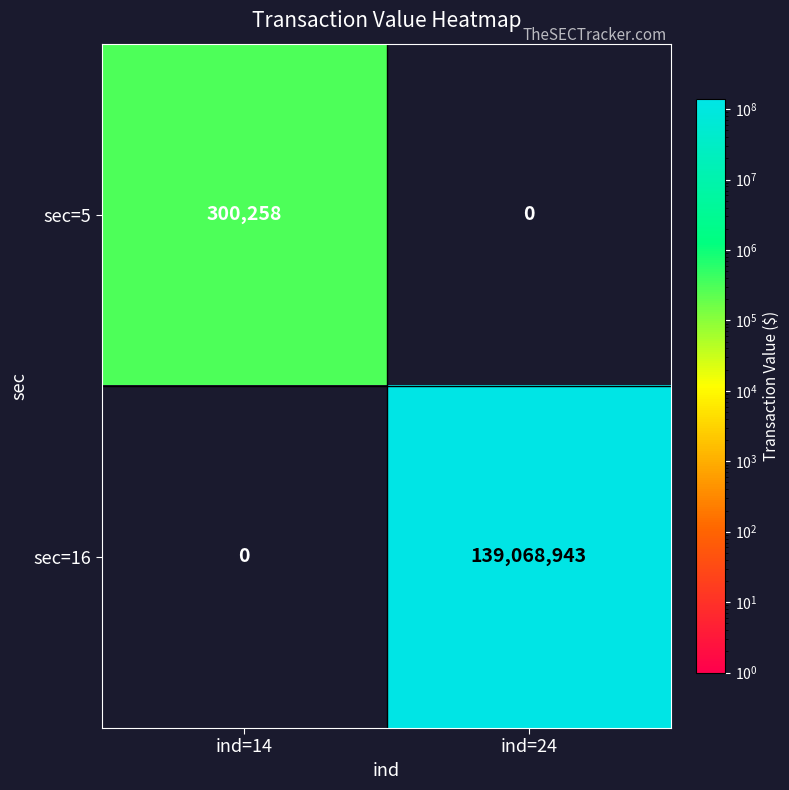

Rank the series by their average value, from highest to lowest.

sec=16, sec=5